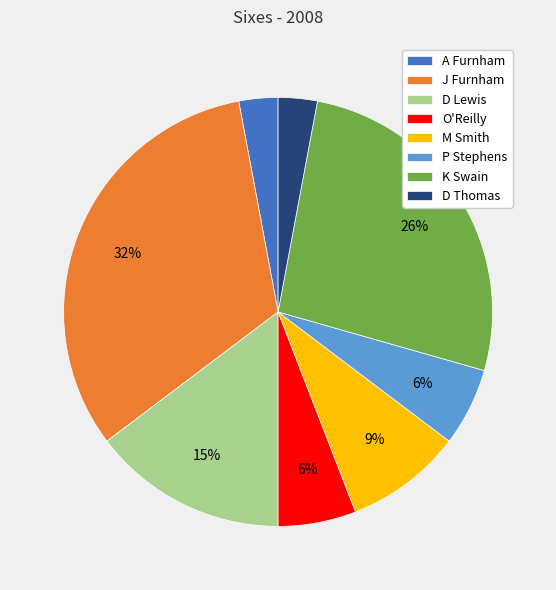

Is the sum of O'Reilly and D Lewis greater than half?

No